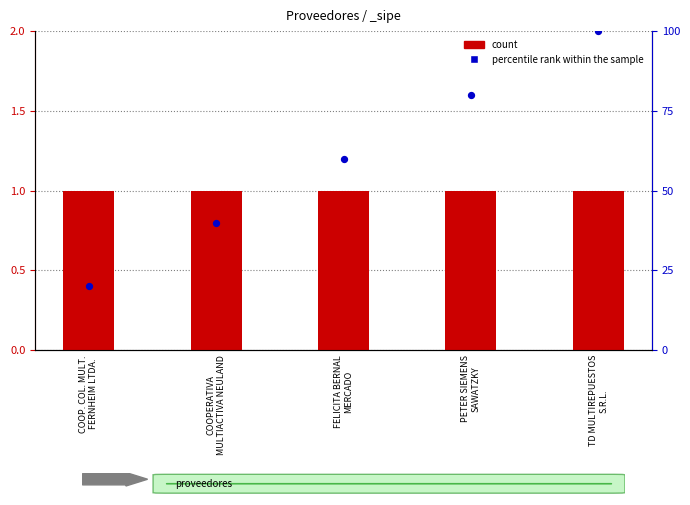

What are all the series names shown in the legend?

count, percentile rank within the sample